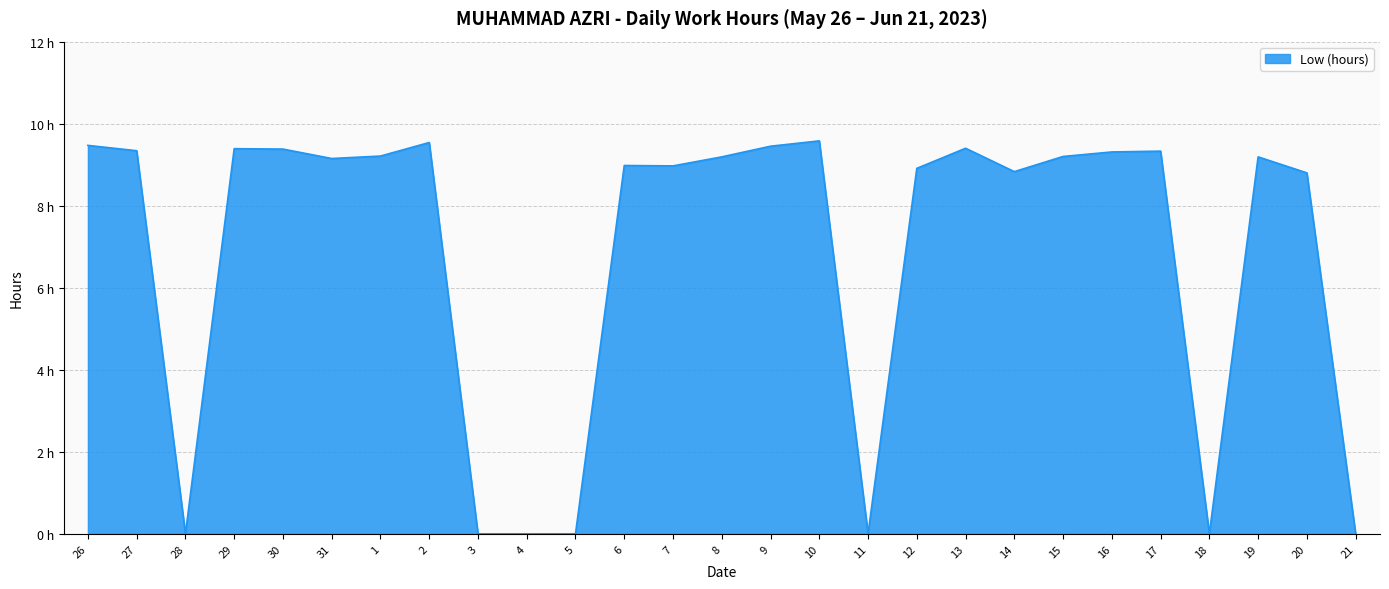

Is it true that the value at 2 is 9.5?

True